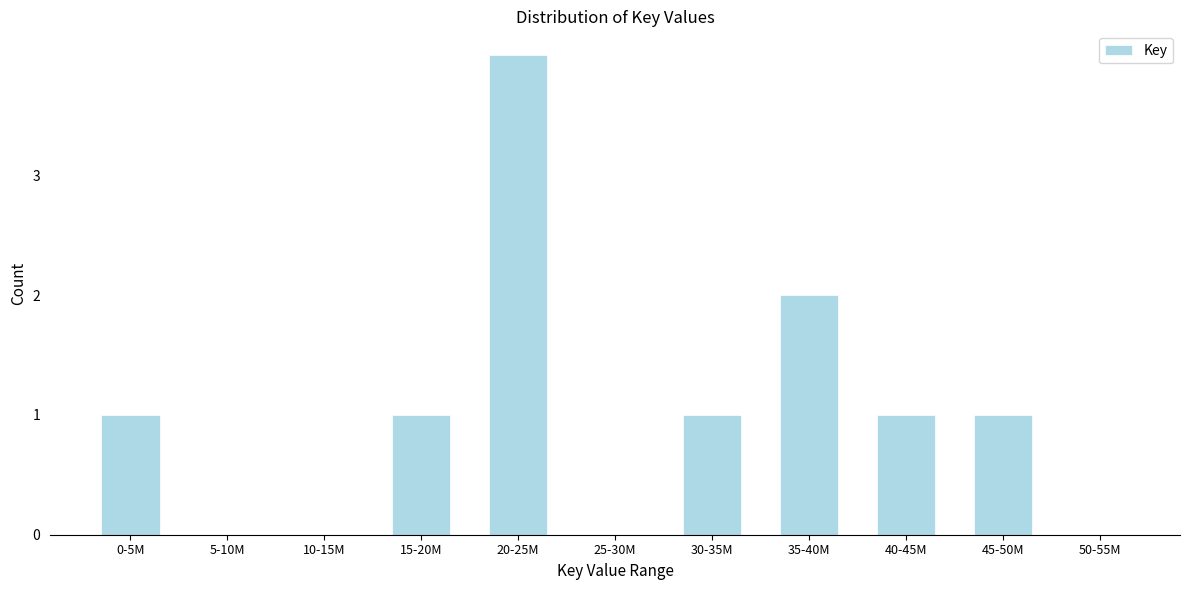

Reading right to left, list all the values displayed in this chart.

50-55M=0	45-50M=1	40-45M=1	35-40M=2	30-35M=1	25-30M=0	20-25M=4	15-20M=1	10-15M=0	5-10M=0	0-5M=1